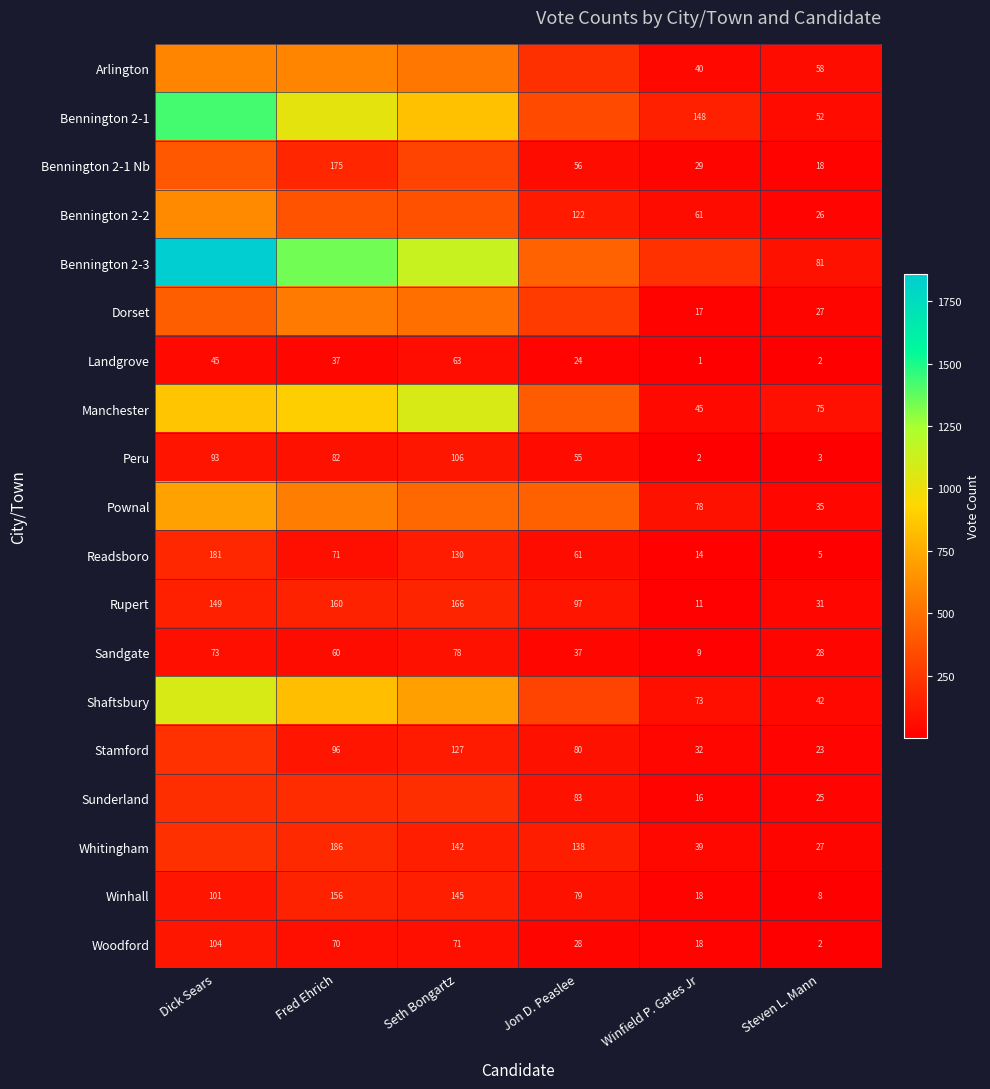

Read the Landgrove value at Winfield P. Gates Jr.

1